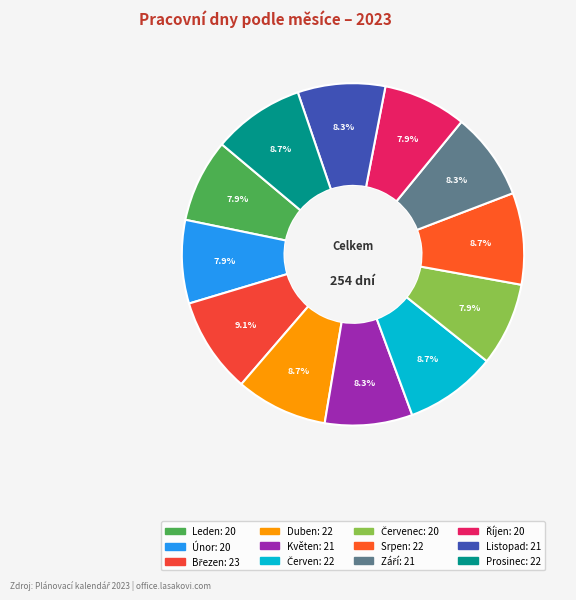

How many segments does this pie chart have?

12